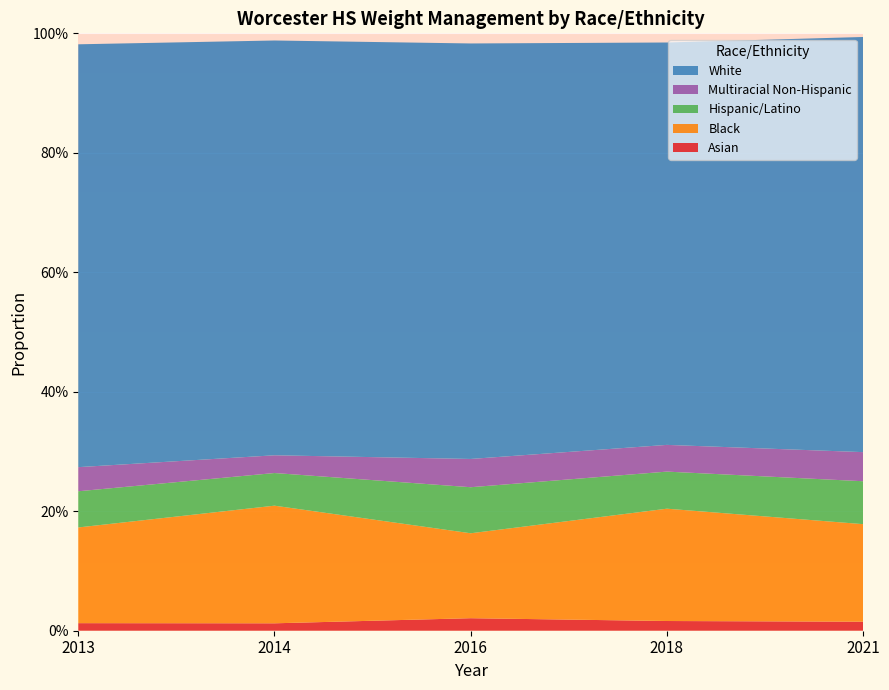

Reading left to right, what are all the values shown in this chart?

Asian: 0.0	0.0	0.0	0.0	0.0
Black: 0.2	0.2	0.1	0.2	0.2
Hispanic/Latino: 0.1	0.1	0.1	0.1	0.1
Multiracial Non-Hispanic: 0.0	0.0	0.0	0.0	0.0
White: 0.7	0.7	0.7	0.7	0.7